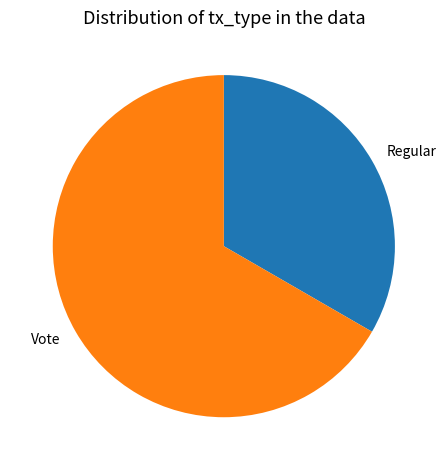

Rank the categories by value from highest to lowest.

Vote, Regular